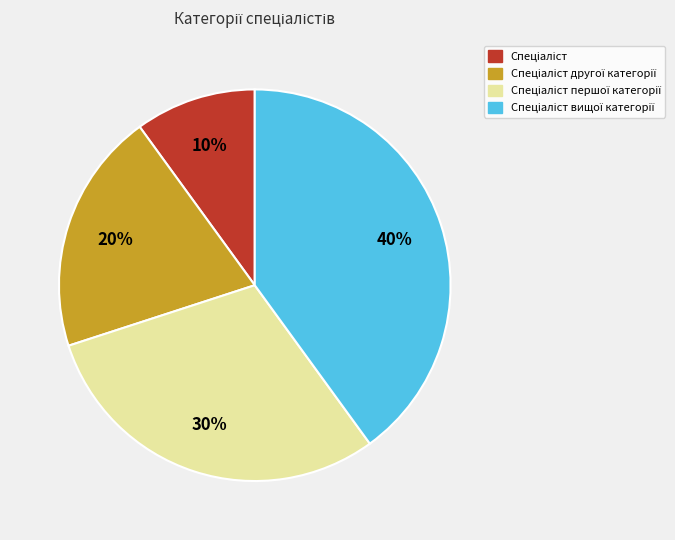

Is there any slice that represents more than half of the pie?

No